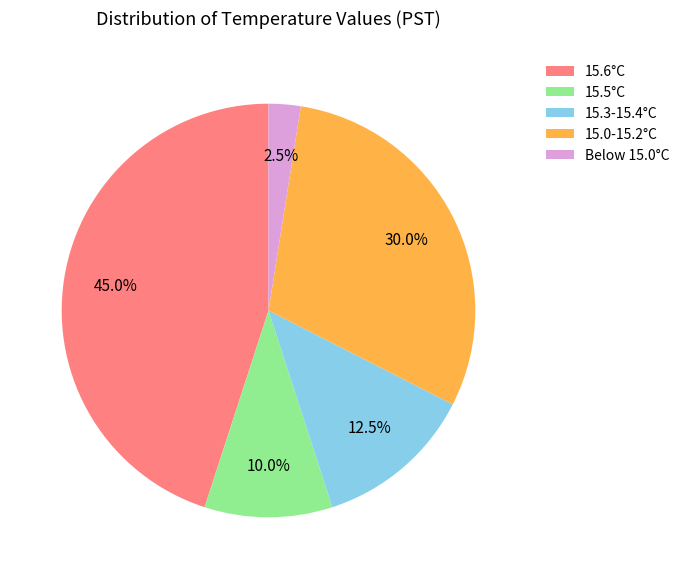

Which category has the smallest portion of the pie?

Below 15.0°C